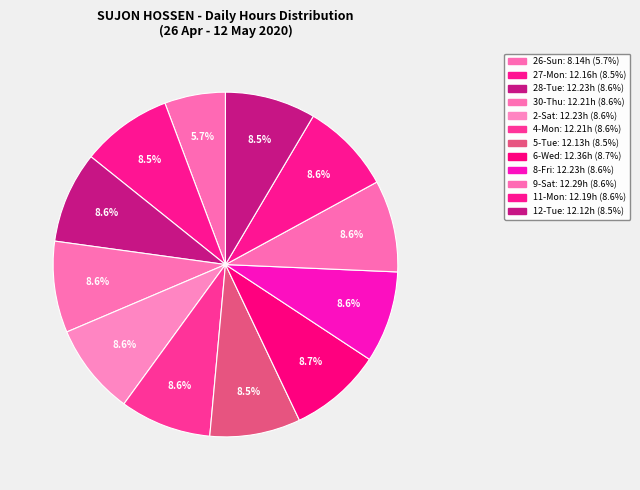

Is 8-Fri the majority of the pie?

No